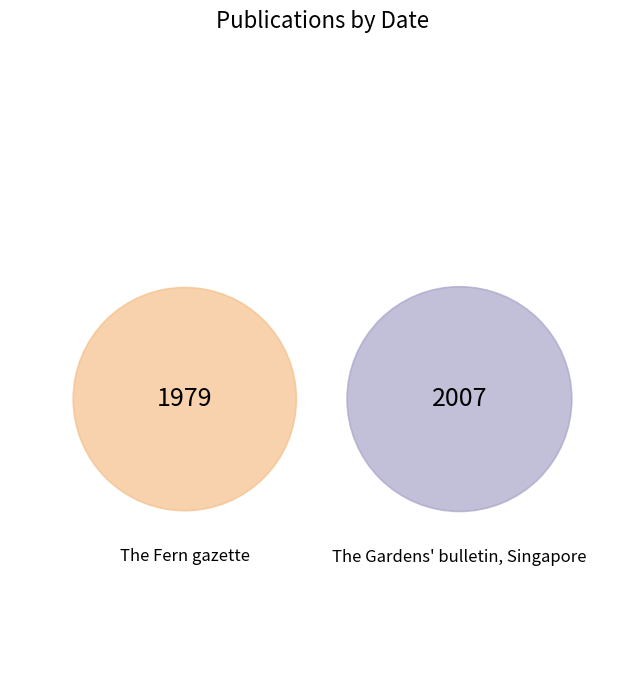

Does any single category account for the majority?

Yes